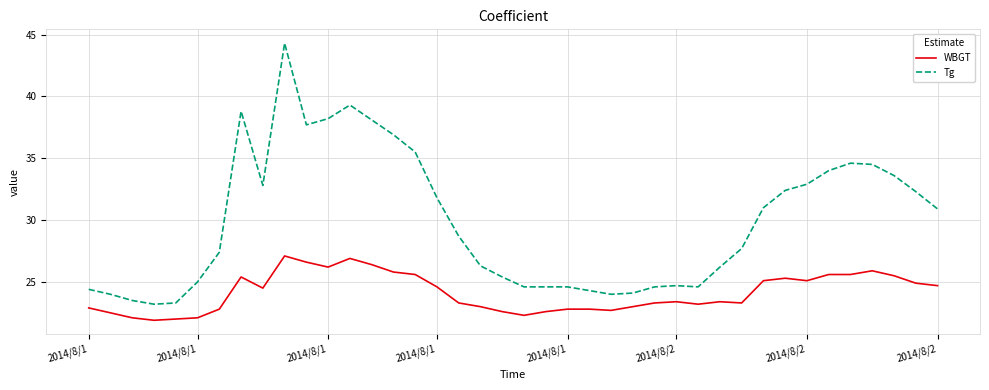

True or false: Tg and WBGT cross at least once.

False